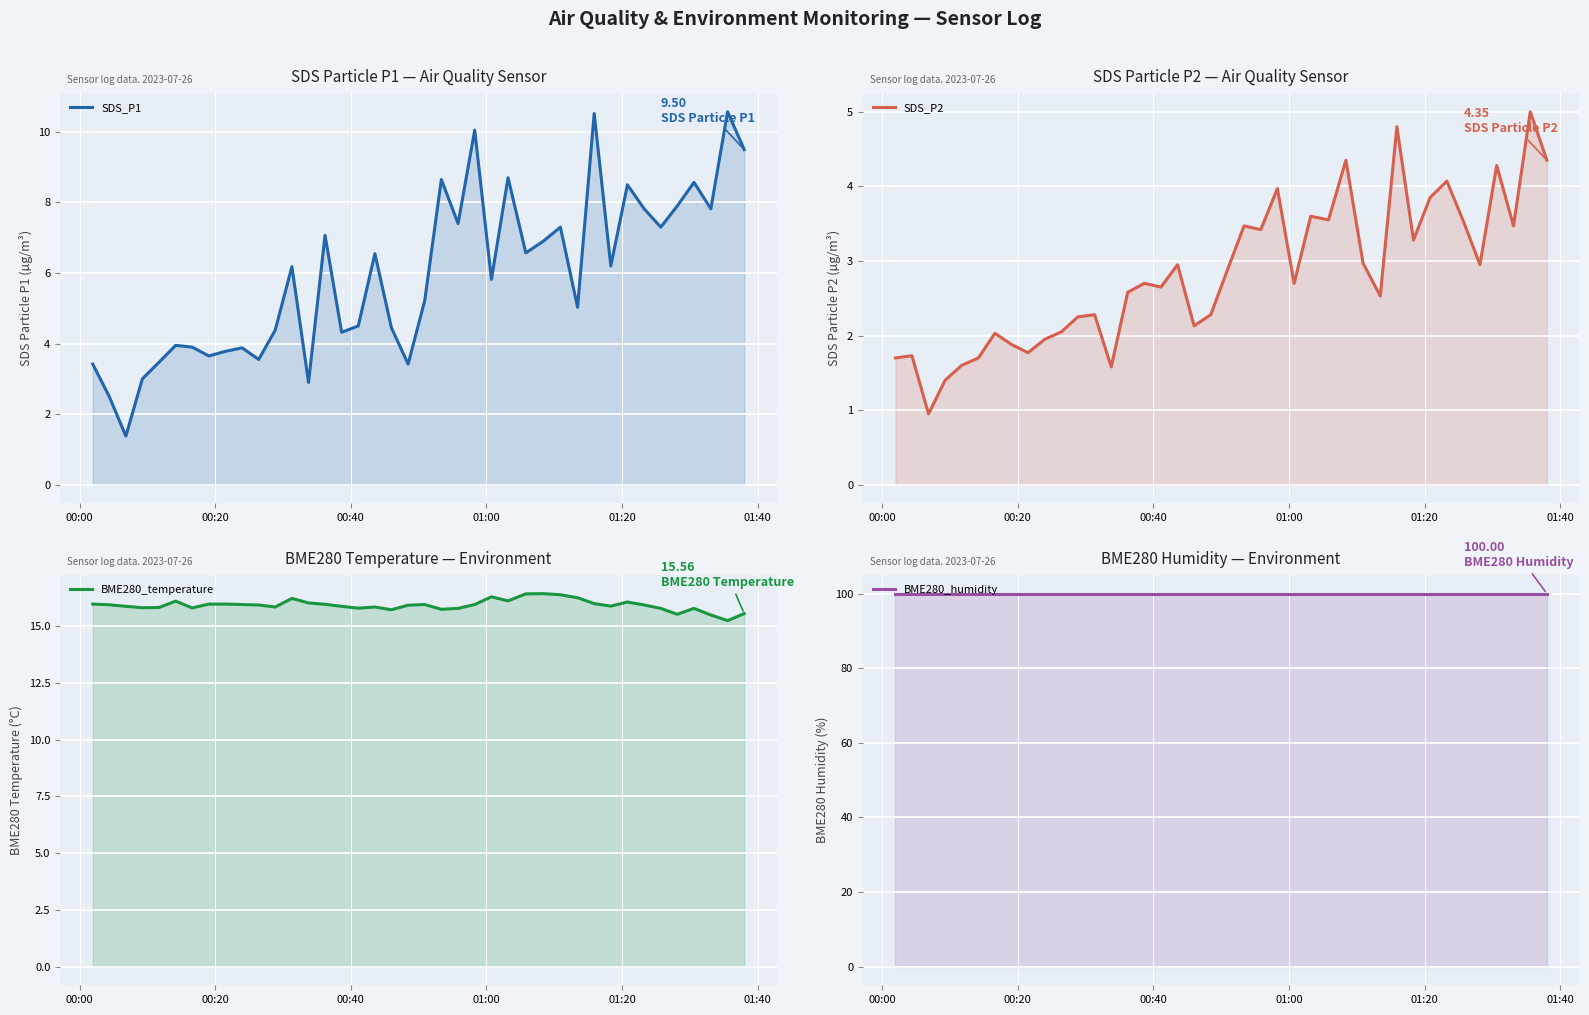

True or false: BME280_humidity has more than 0 points higher than both neighbors.

False